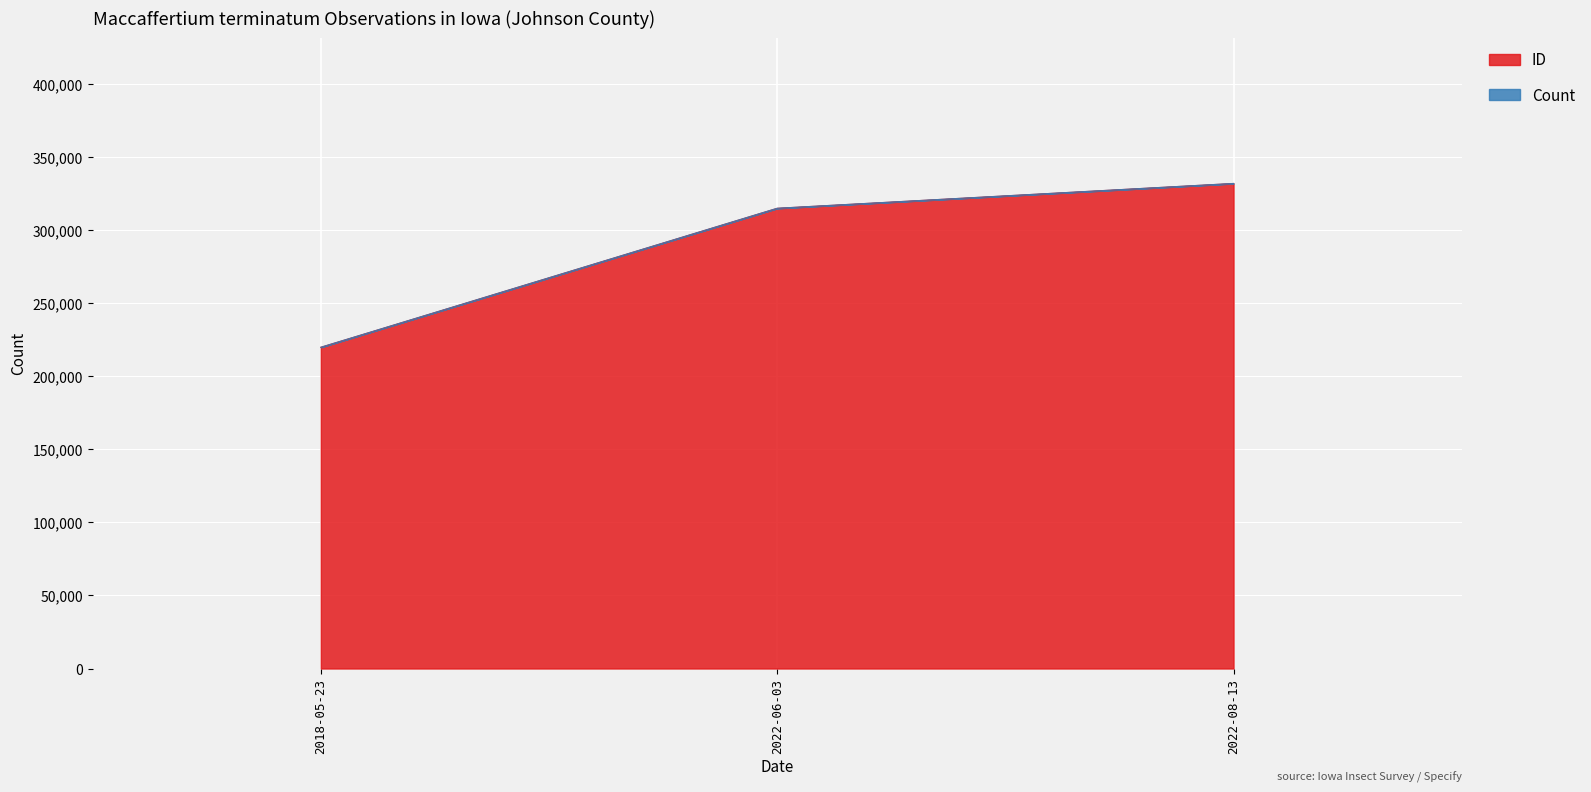

Count the values in the range 219810 to 331886.

3